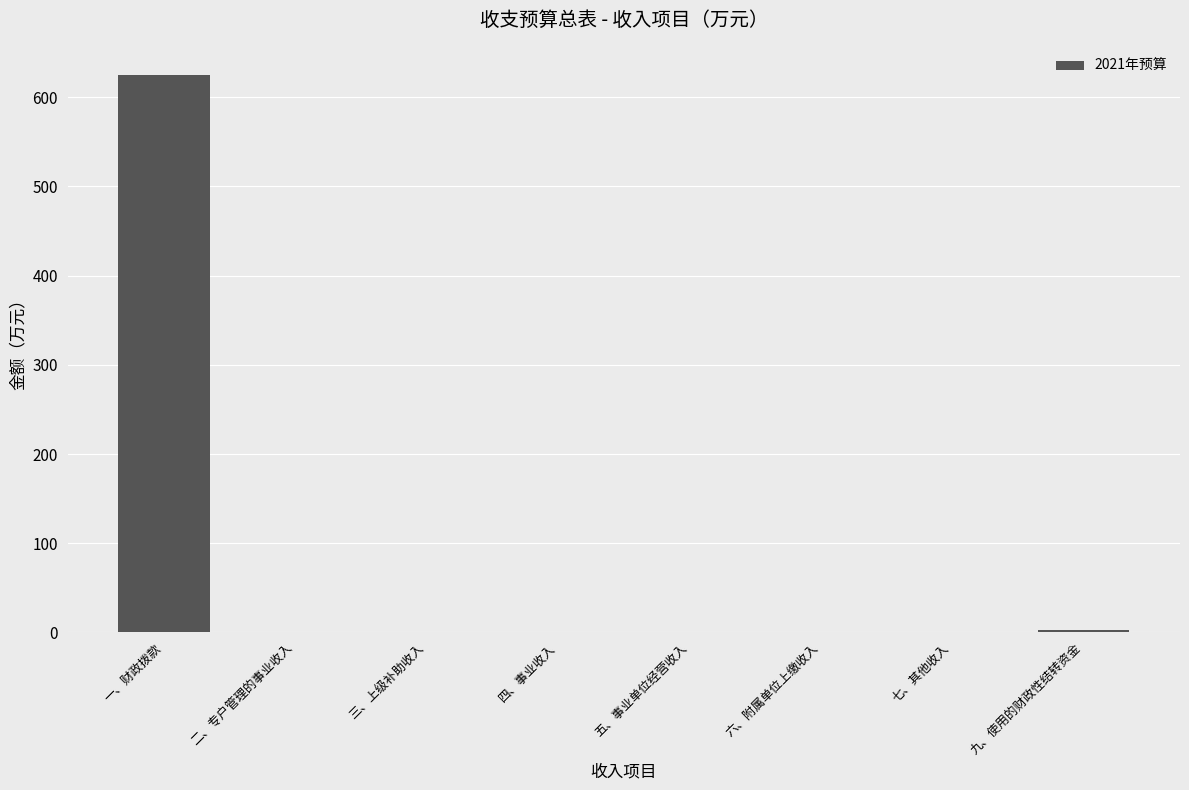

Does the chart contain stacked bars?

No